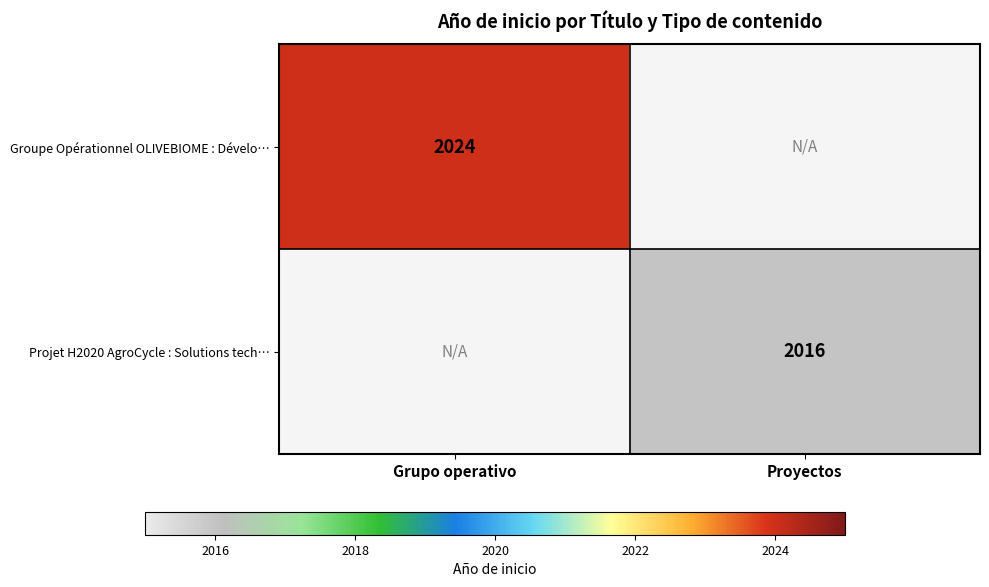

Is it true that Groupe Opérationnel OLIVEBIOME : Dévelo… equals 2761 at Grupo operativo?

False